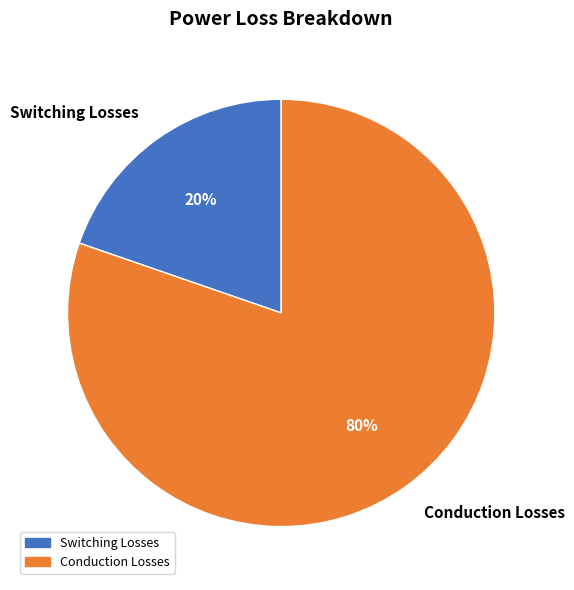

What percentage is the Switching Losses slice, to the nearest percent?

20%